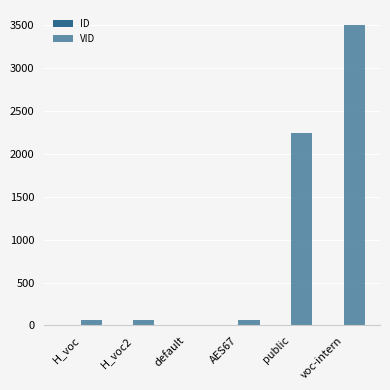

What is the lowest value of the VID series?

1